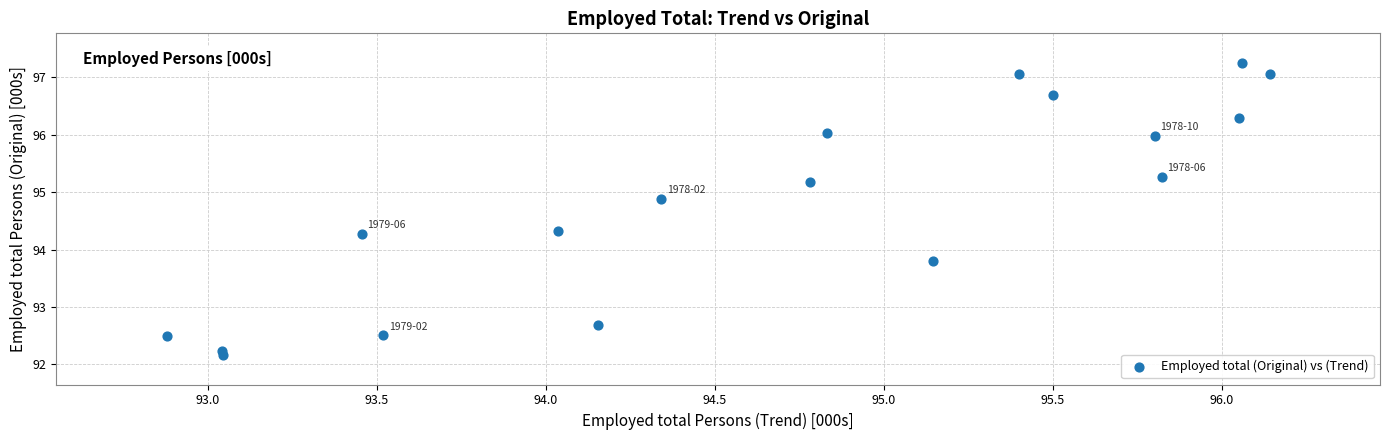

What is the range of X values (max minus min)?

3.3